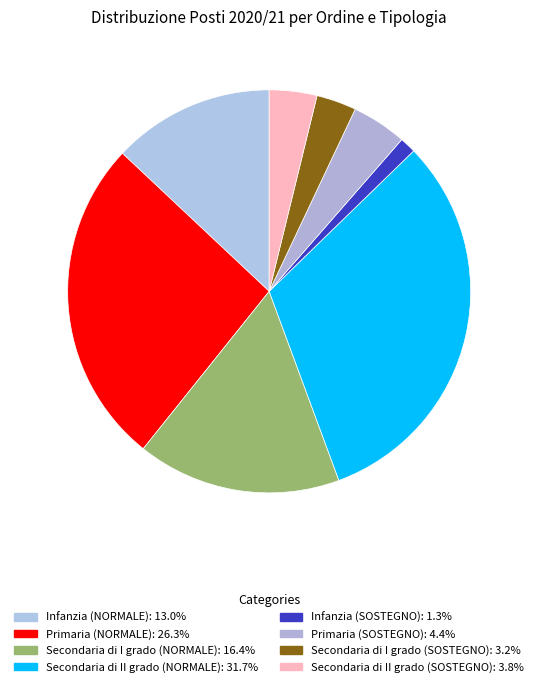

How many slices are in this pie chart?

8